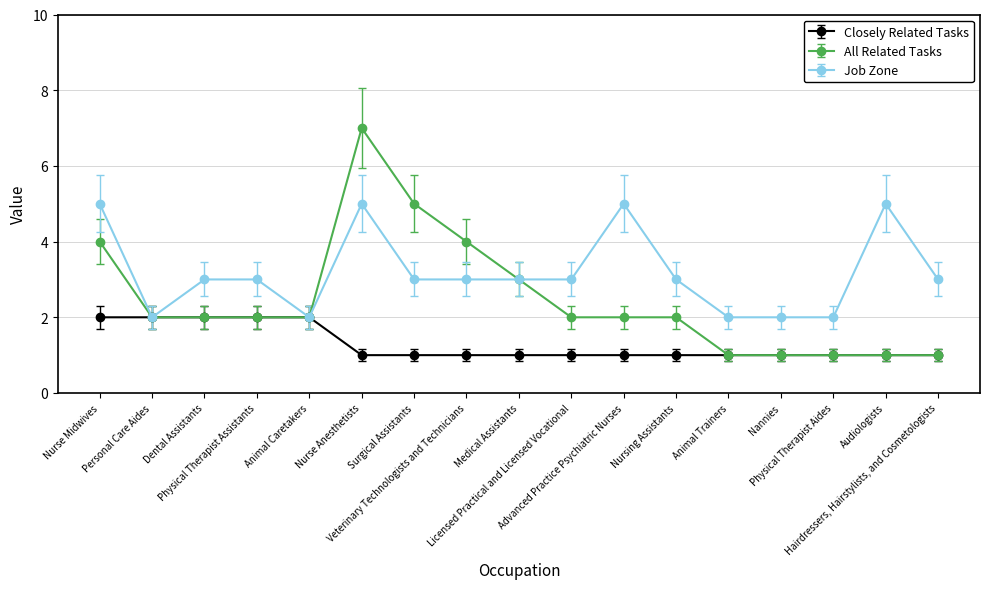

Which series has the largest range (max minus min)?

All Related Tasks